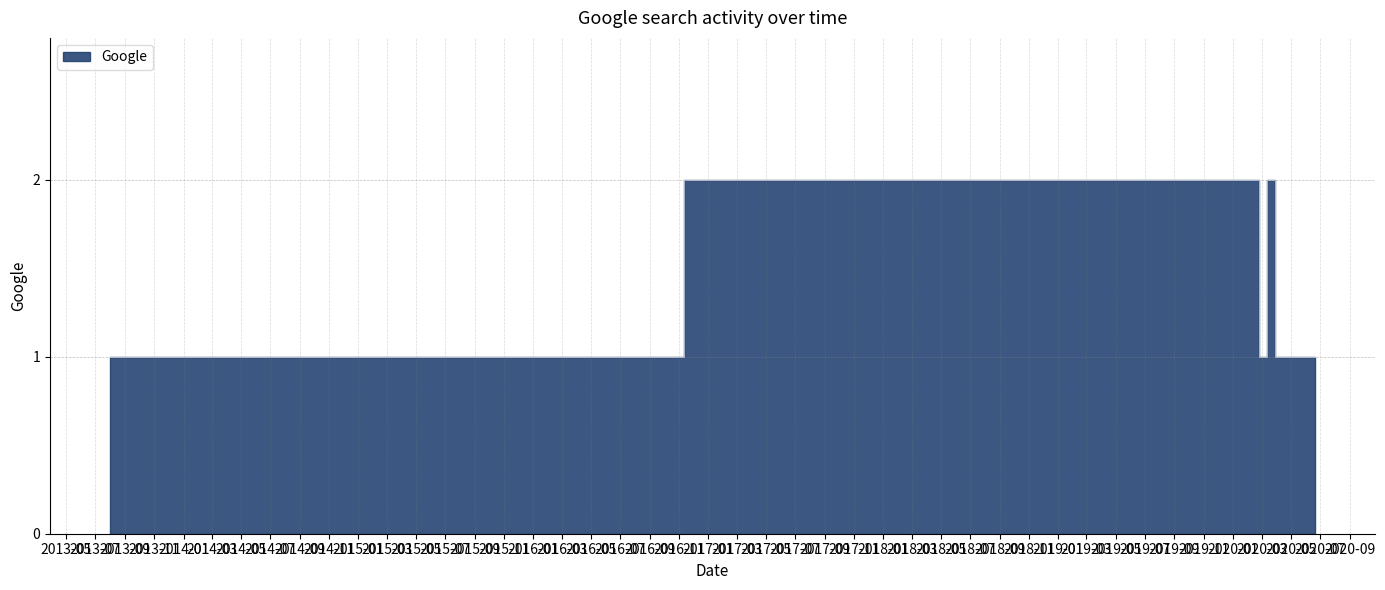

What is the difference between the values at 2020-04-27 and 2020-02-23?

1